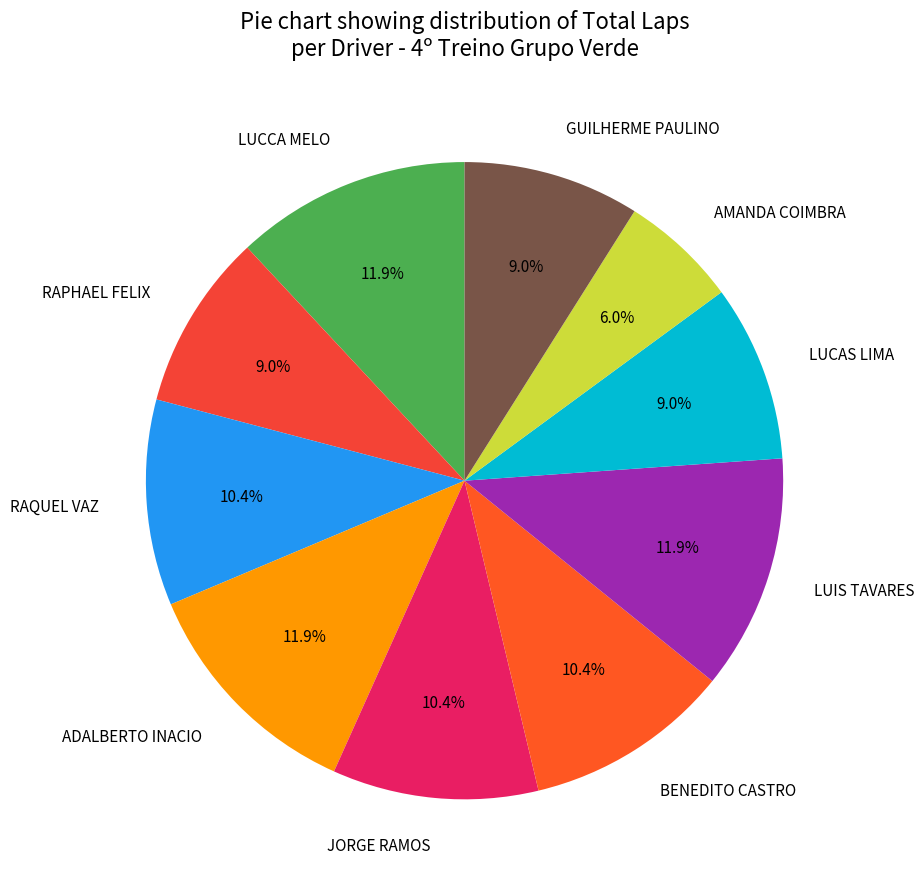

True or false: LUCCA MELO accounts for 12% of the total.

True